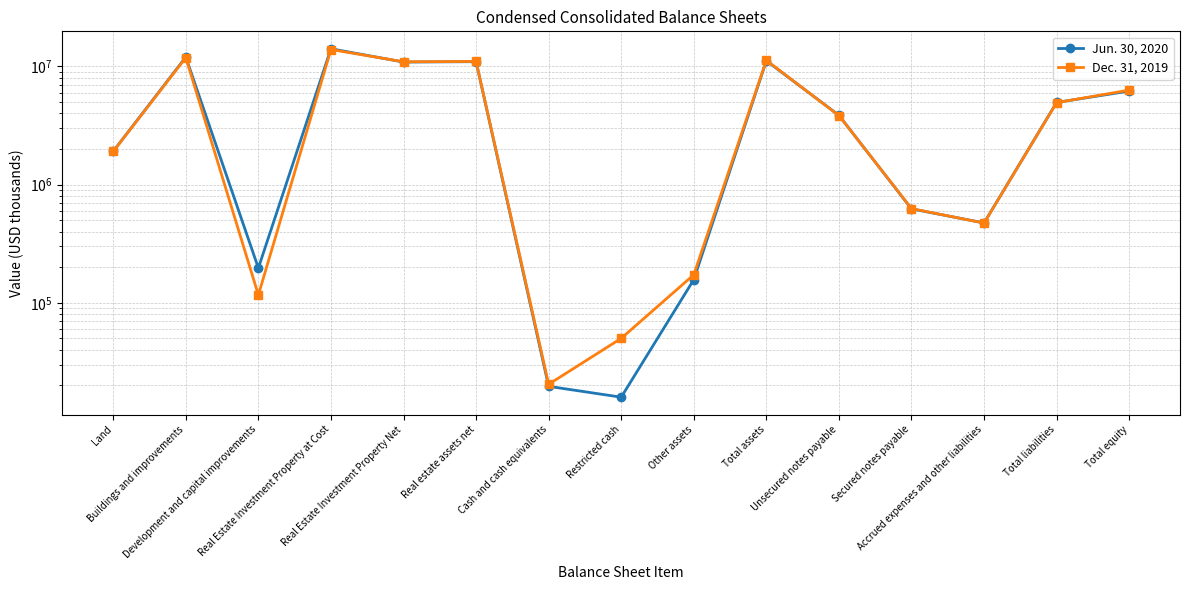

List the labels in order of Jun. 30, 2020 value, smallest first.

Restricted cash, Cash and cash equivalents, Other assets, Development and capital improvements, Accrued expenses and other liabilities, Secured notes payable, Land, Unsecured notes payable, Total liabilities, Total equity, Real Estate Investment Property Net, Real estate assets net, Total assets, Buildings and improvements, Real Estate Investment Property at Cost